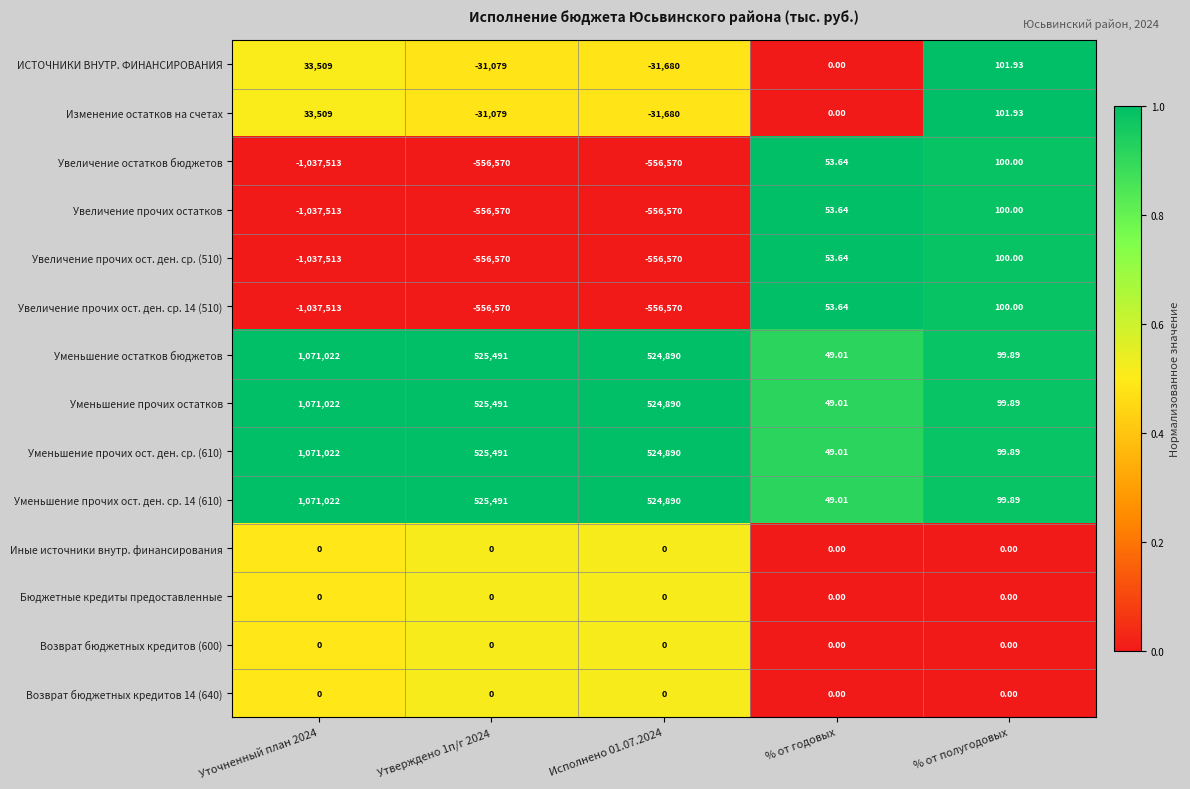

Which category has the highest value in the Увеличение прочих ост. ден. ср. 14 (510) series?

% от полугодовых